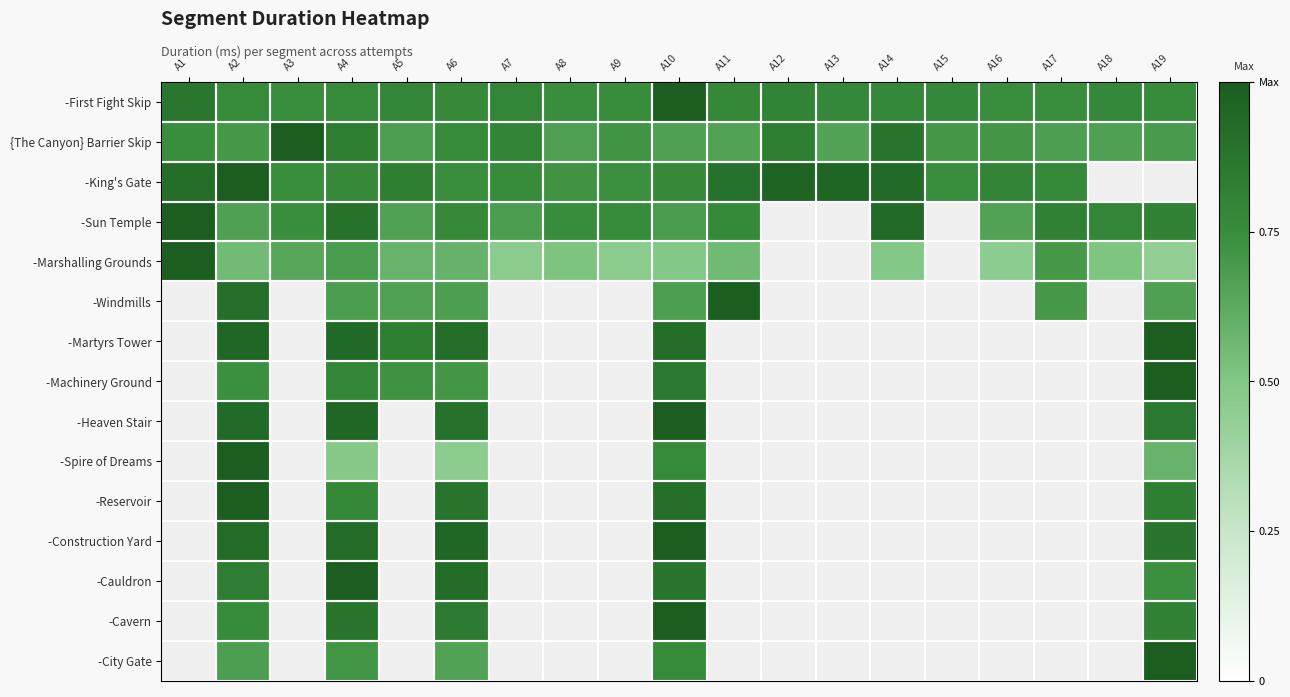

What is the minimum value shown in the chart?

0.4